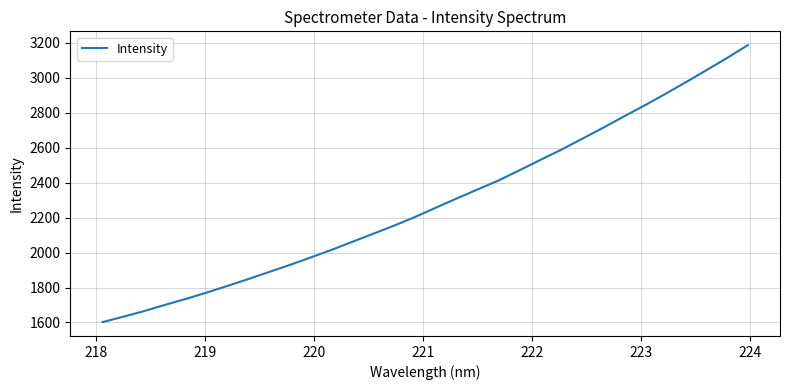

What is the greatest value displayed?

3186.8